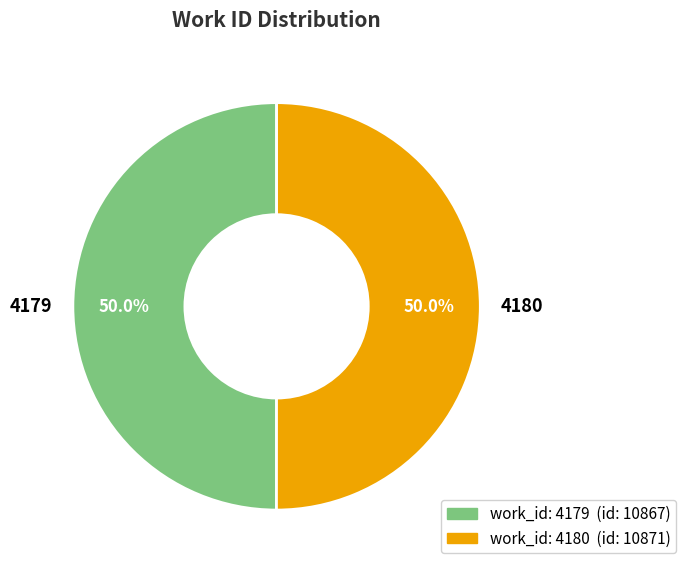

To the nearest percent, what is the combined percentage of 4179 and 4180?

100%